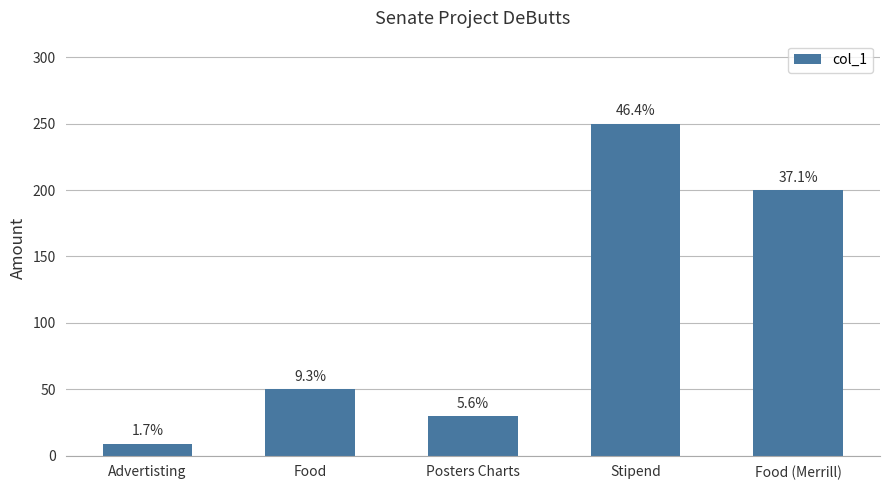

Are the bars horizontal?

No